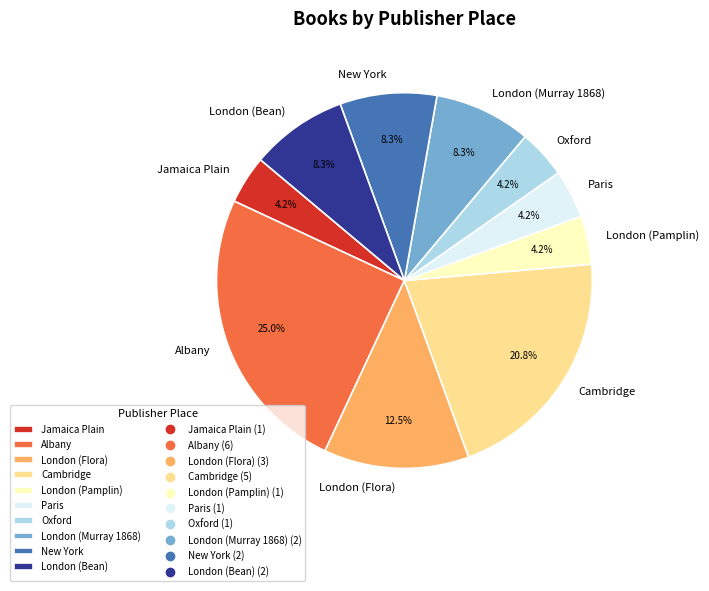

What is the largest slice in the pie chart?

Albany